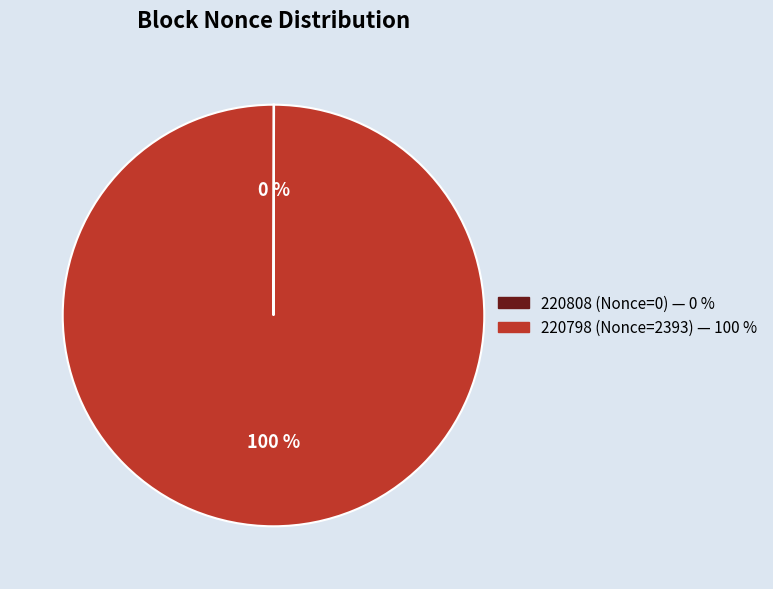

To the nearest percent, what percentage of the pie is 220798 (Nonce=2393)?

100%